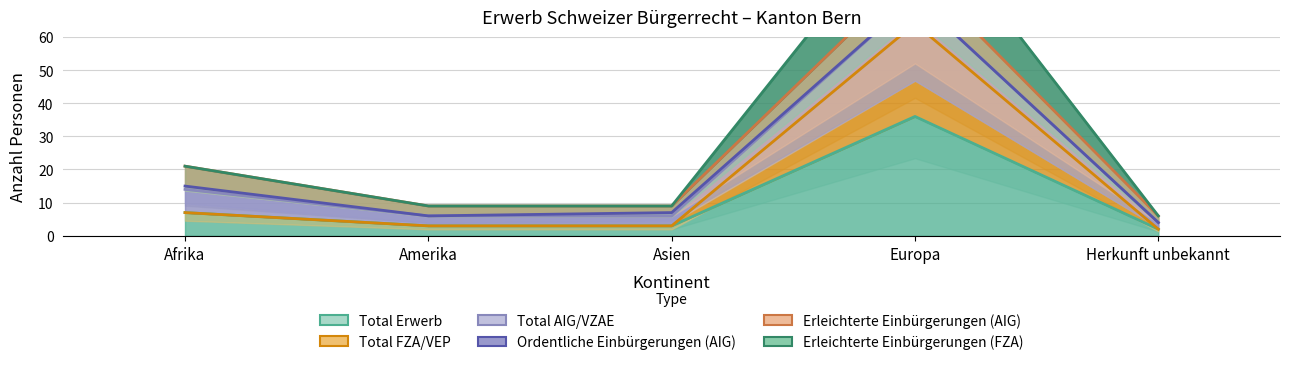

The Ordentliche Einbürgerungen (AIG) series shows 8 at Amerika. True or false?

False